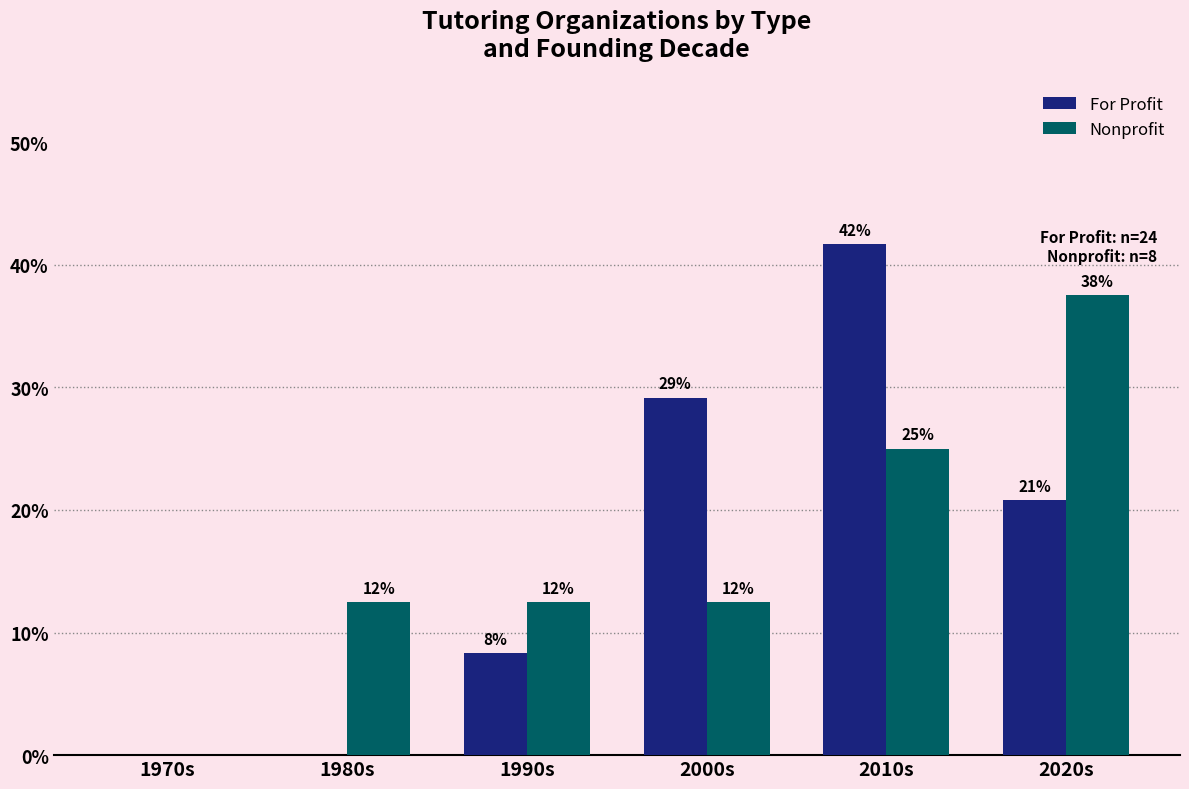

Are the bars grouped side by side (vs. stacked)?

Yes